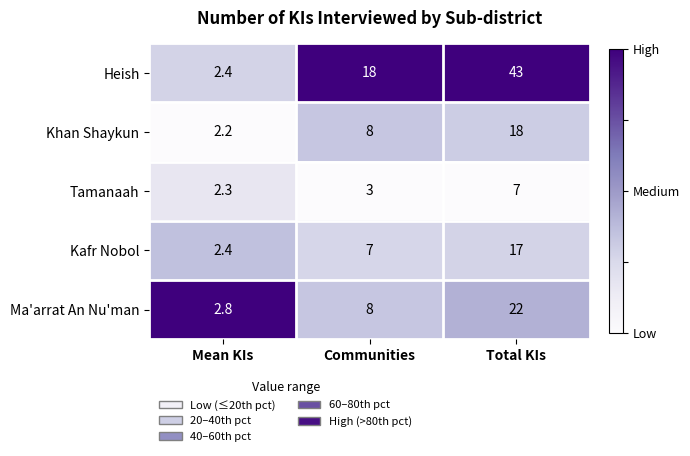

What is the lowest value of the Kafr Nobol series?

2.4